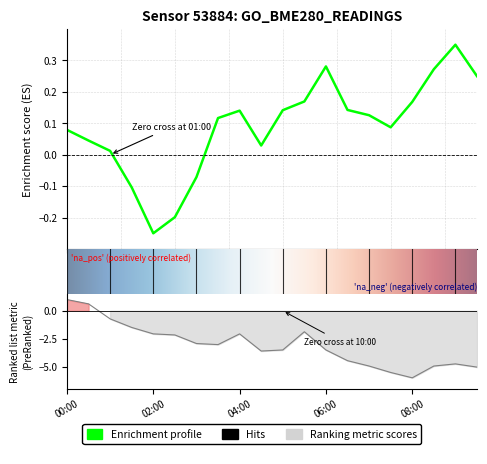

Reading right to left, list all the values displayed in this chart.

pressure: 09:30=0.2	09:00=0.3	08:30=0.3	08:00=0.2	07:30=0.1	07:00=0.1	06:30=0.1	06:00=0.3	05:30=0.2	05:00=0.1	04:30=0.0	04:00=0.1	03:30=0.1	03:00=-0.1	02:30=-0.2	02:00=-0.2	01:30=-0.1	01:00=0.0	00:30=0.0	00:00=0.1
temperature: 09:30=-5.0	09:00=-4.8	08:30=-4.9	08:00=-6.0	07:30=-5.5	07:00=-4.9	06:30=-4.5	06:00=-3.5	05:30=-1.9	05:00=-3.5	04:30=-3.6	04:00=-2.1	03:30=-3.0	03:00=-2.9	02:30=-2.2	02:00=-2.1	01:30=-1.5	01:00=-0.7	00:30=0.6	00:00=1.0